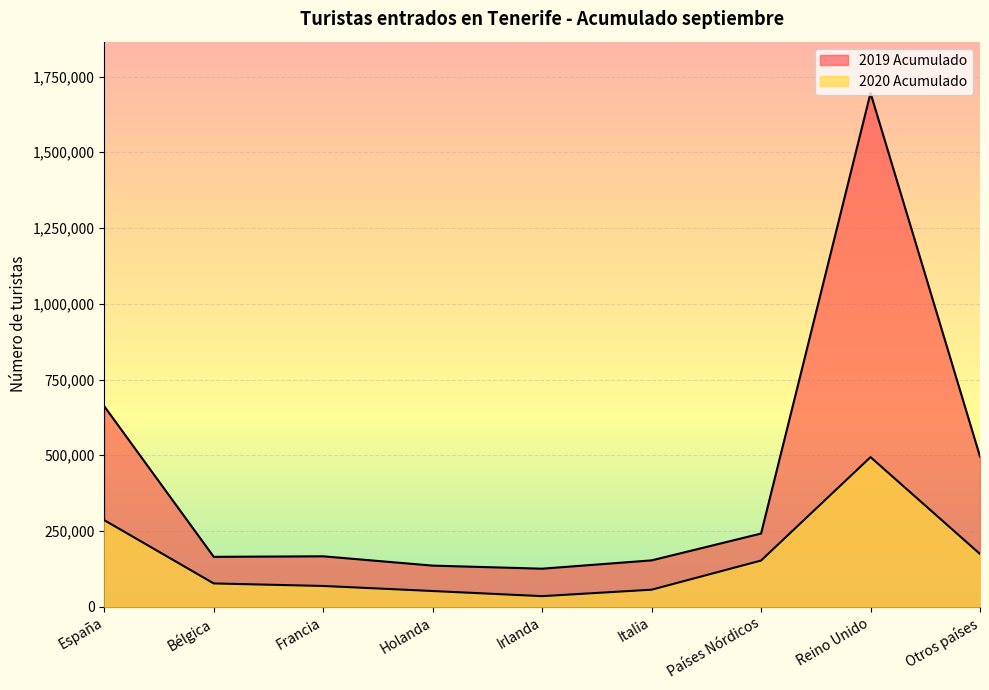

Which category has the highest value across all series?

Reino Unido